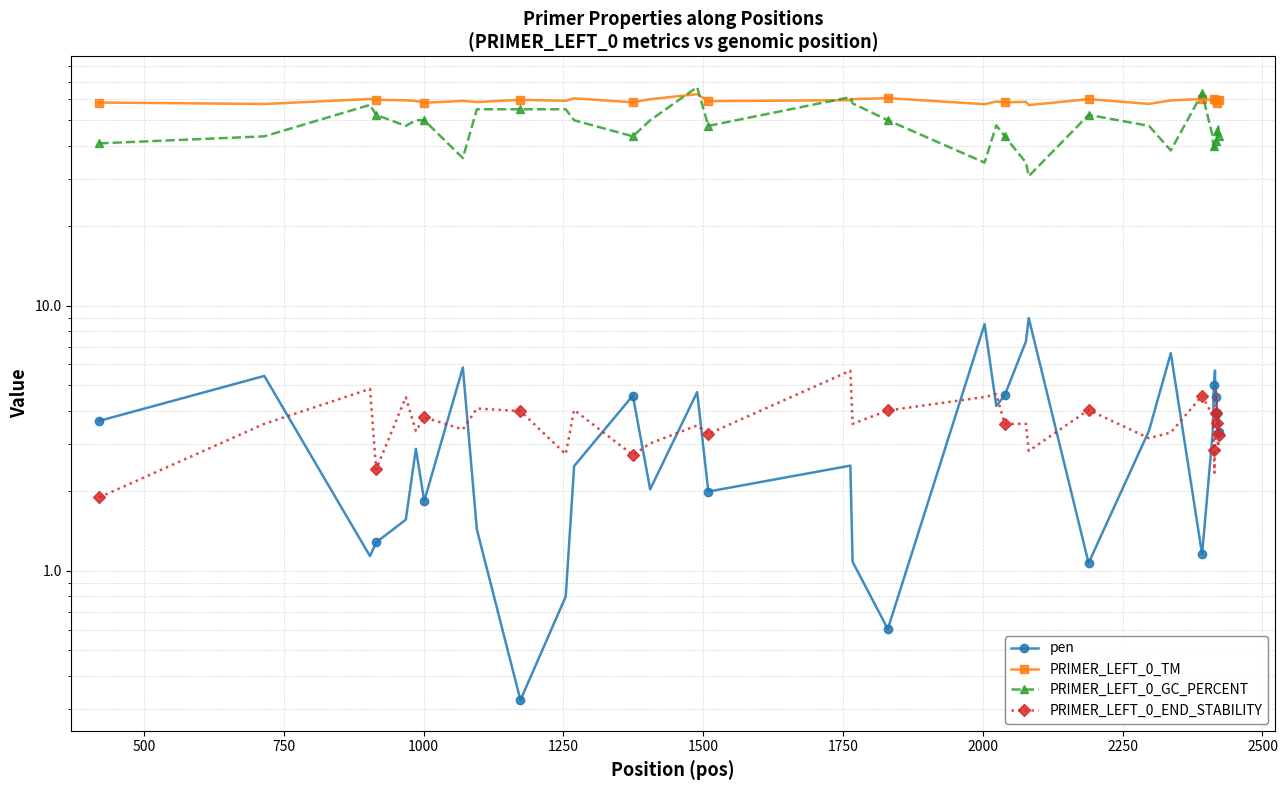

Reading left to right, list all the values displayed in this chart.

pen: 3.7	5.4	1.1	1.3	1.6	2.9	1.8	5.8	1.4	0.3	0.8	2.5	4.6	2.0	4.7	2.0	2.5	1.1	0.6	8.5	4.2	4.6	7.3	9.0	1.1	3.4	6.6	1.2	3.3	4.0	5.0	5.2	5.7	4.5	4.4	4.4	3.9	3.6	3.9	3.3
PRIMER_LEFT_0_TM: 58.3	57.6	60.1	59.7	59.4	59.1	58.2	59.2	58.6	59.7	59.2	60.5	58.4	60.0	62.7	59.0	59.5	60.1	60.6	57.5	58.8	58.4	58.7	57.0	60.1	57.6	59.4	60.2	59.7	59.0	60.0	59.8	57.3	59.5	57.6	57.6	58.1	59.4	59.1	59.7
PRIMER_LEFT_0_GC_PERCENT: 40.9	43.5	57.1	52.4	47.6	50.0	50.0	36.0	55.0	55.0	55.0	50.0	43.5	50.0	66.7	47.6	61.1	57.9	50.0	34.6	47.8	43.5	34.6	30.8	52.4	47.6	38.5	63.2	43.5	39.1	40.0	40.0	39.1	41.7	40.9	40.9	45.5	43.5	47.8	43.5
PRIMER_LEFT_0_END_STABILITY: 1.9	3.6	4.8	2.4	4.5	3.4	3.8	3.4	4.1	4.0	2.8	4.0	2.7	3.0	3.5	3.3	5.7	3.6	4.0	4.5	4.6	3.6	3.6	2.8	4.0	3.2	3.3	4.6	3.9	3.5	2.9	2.3	3.1	3.9	4.8	4.5	3.6	3.0	2.9	3.2